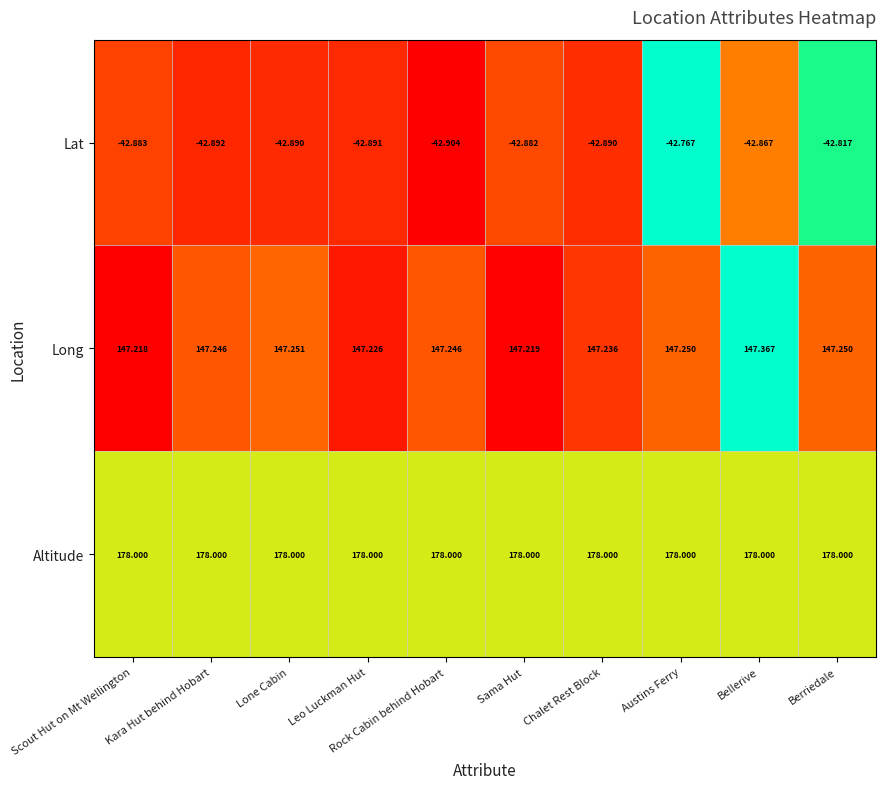

Between Kara Hut behind Hobart and Chalet Rest Block, which series saw the biggest shift?

Long